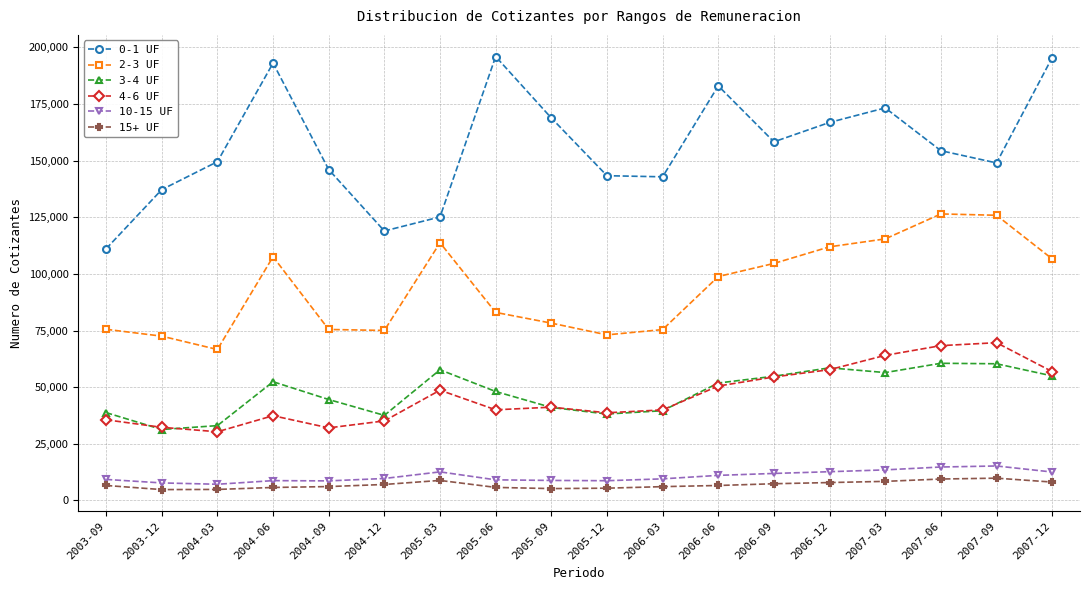

What is the maximum value for 2-3 UF?

126478